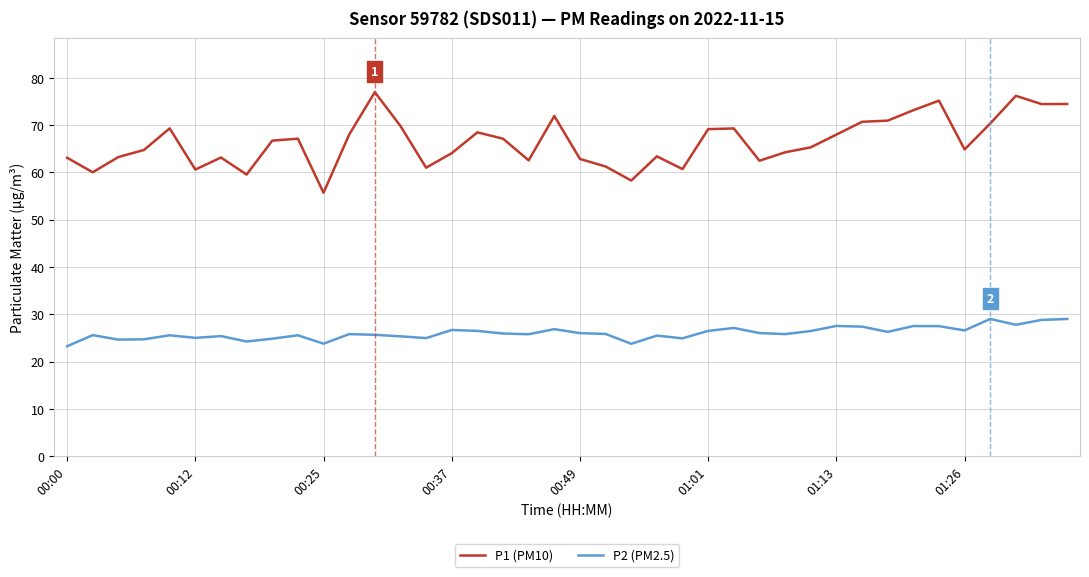

True or false: P2 (PM2.5) has more than 2 interior local peaks.

True